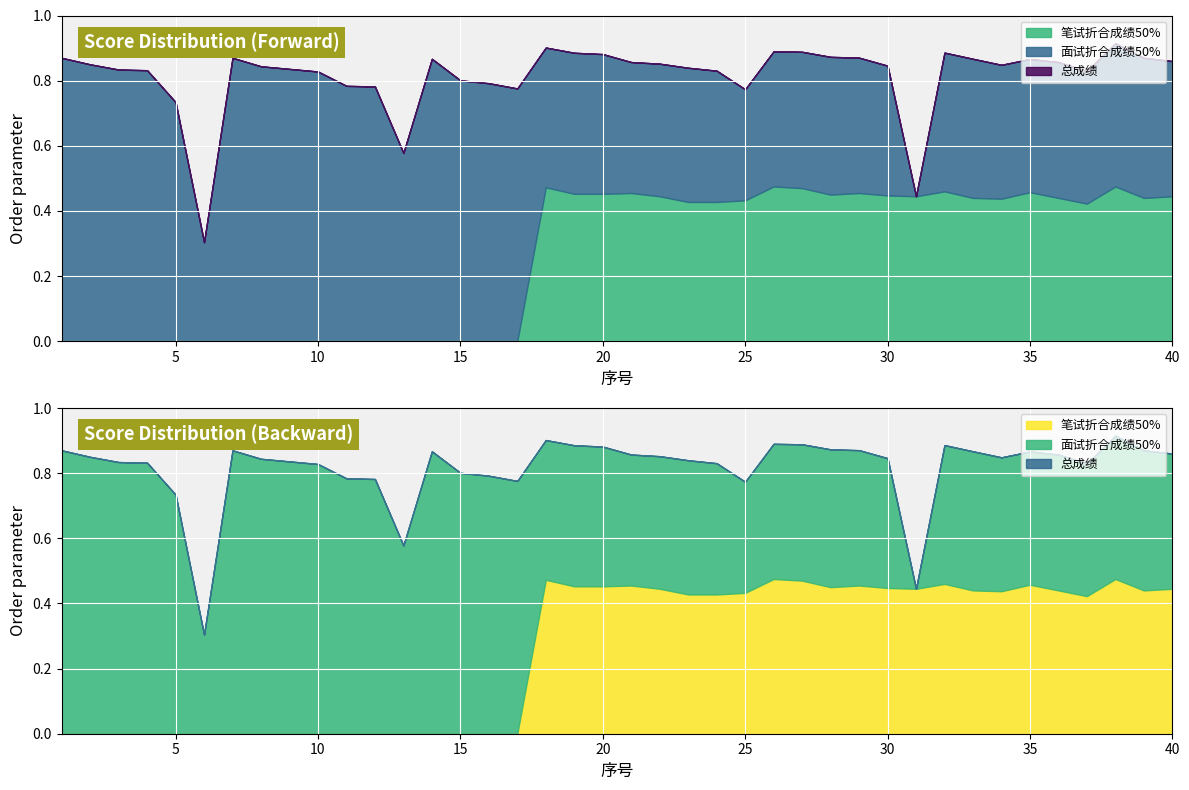

Which category has the lowest value in the 总成绩 series?

6